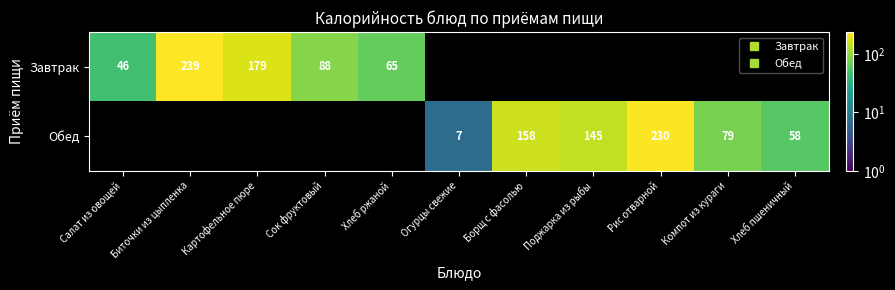

The value of Обед at Поджарка из рыбы is 145.0. True or false?

True